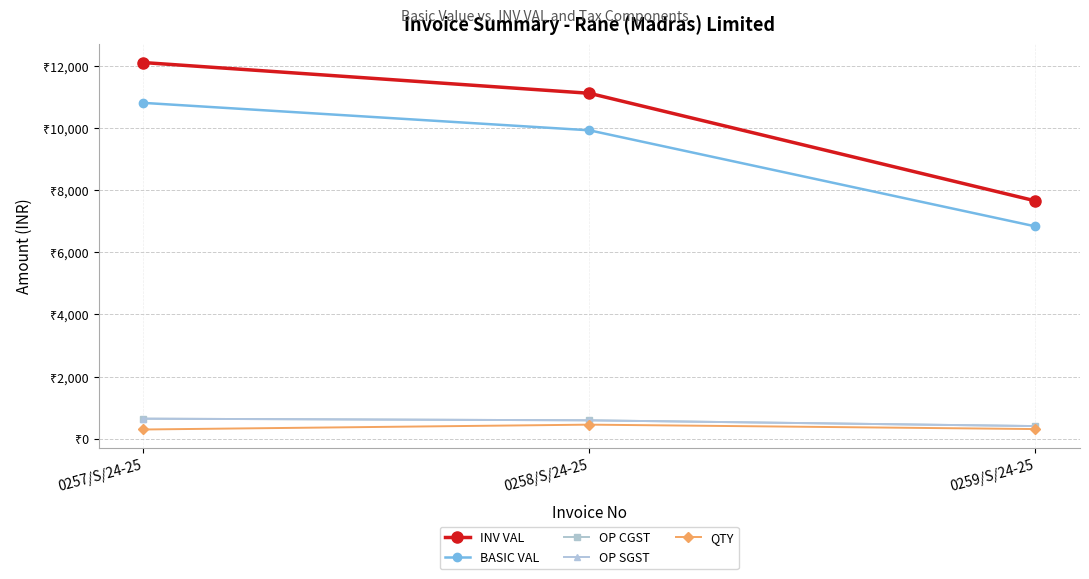

What is the difference between the maximum and minimum values in the BASIC VAL series?

3970.5